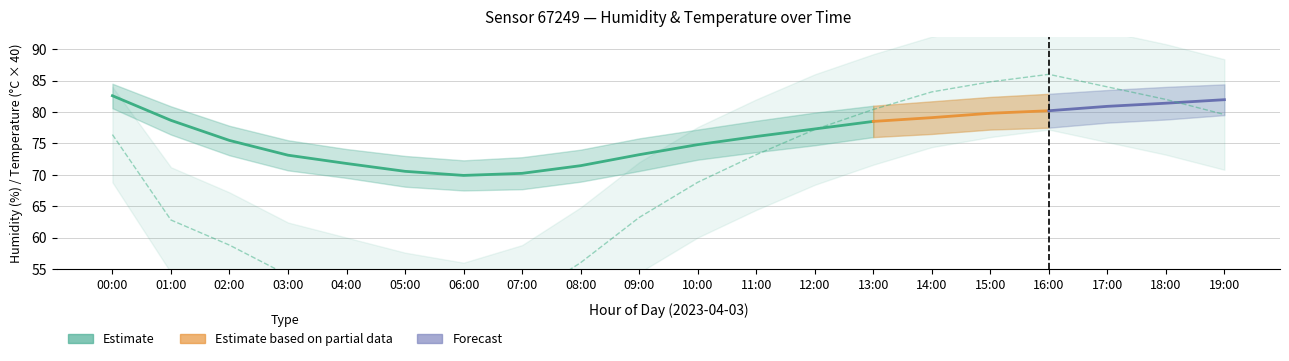

The value of temperature_lower at 04:00 is 1.1. True or false?

True